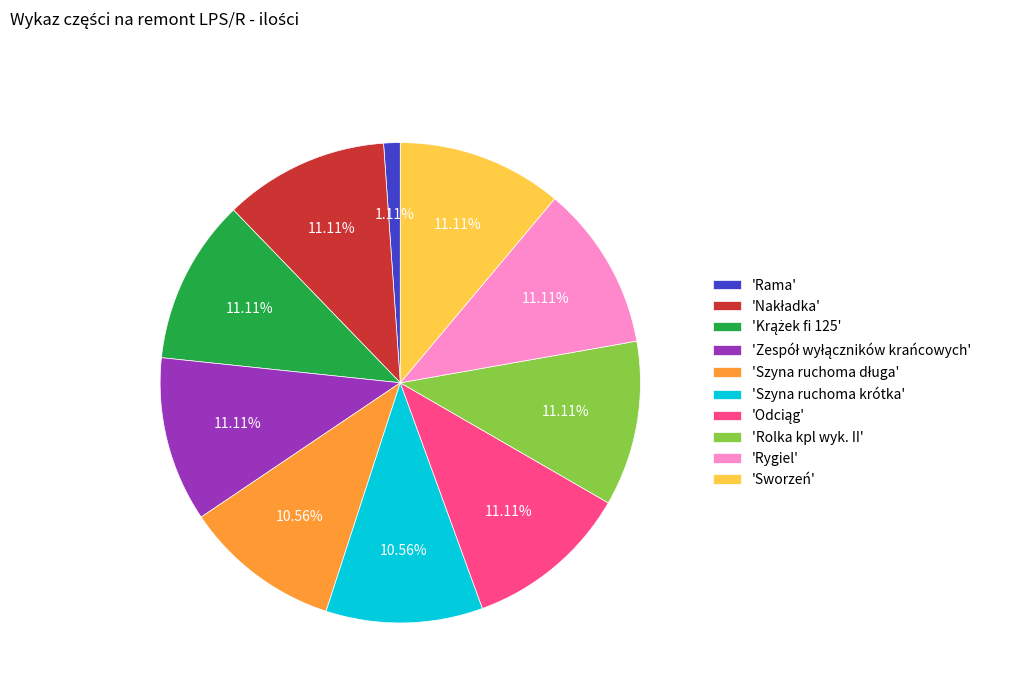

What is the smallest slice in the pie chart?

'Rama'